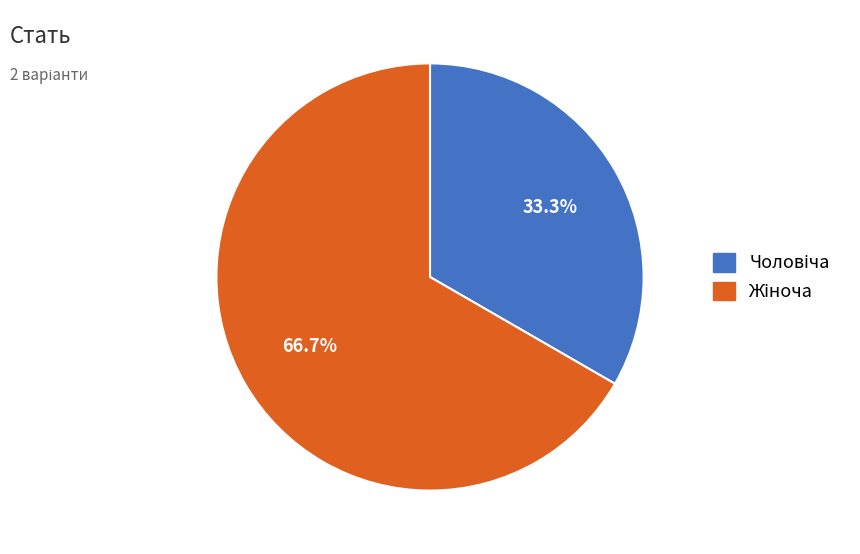

Is there a majority slice in this chart?

Yes